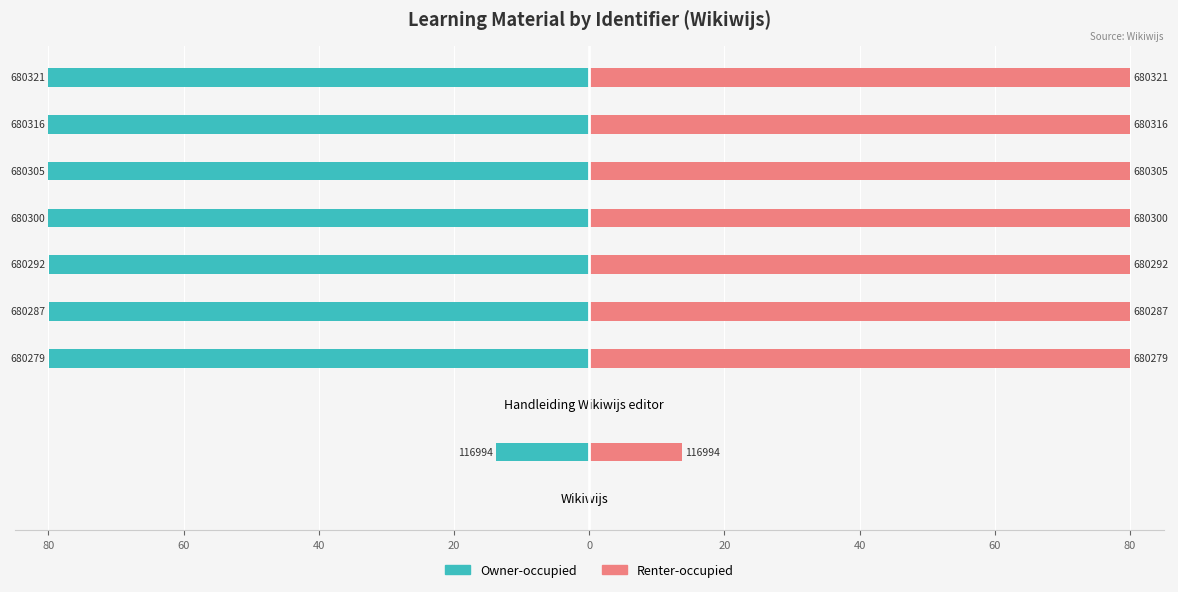

What is the difference between the maximum and second lowest values in the Owner-occupied series?

80.0